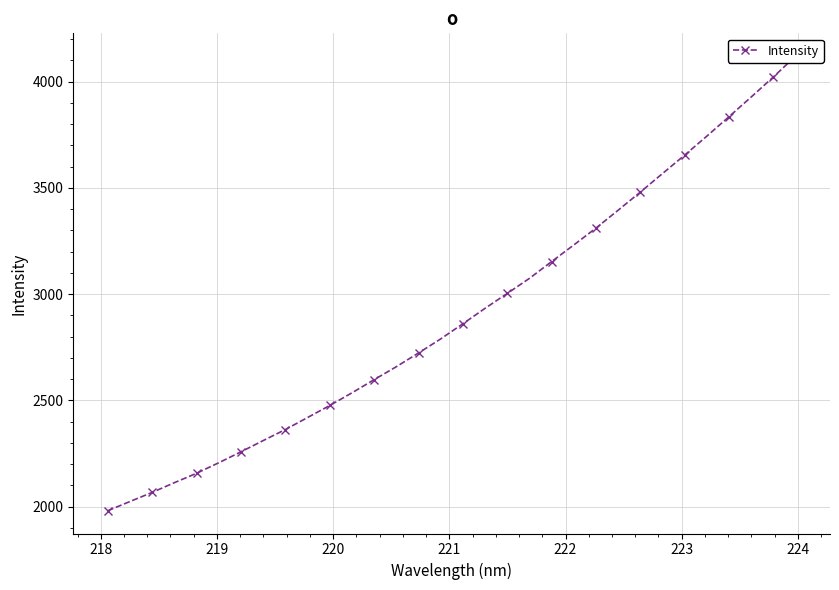

What is the value of the 23rd point from the left?

3311.0